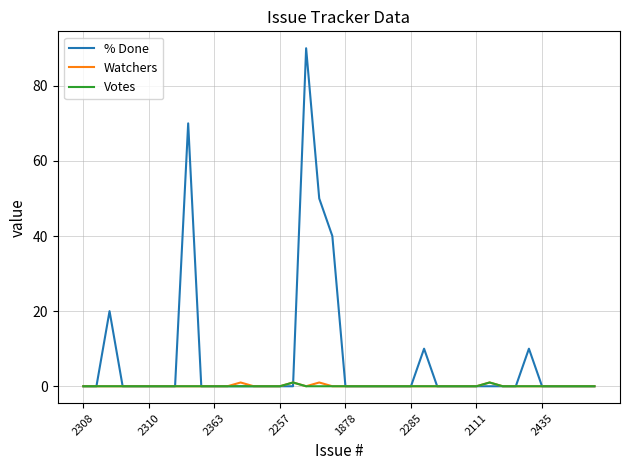

What is the difference between the maximum and minimum values in the Watchers series?

1